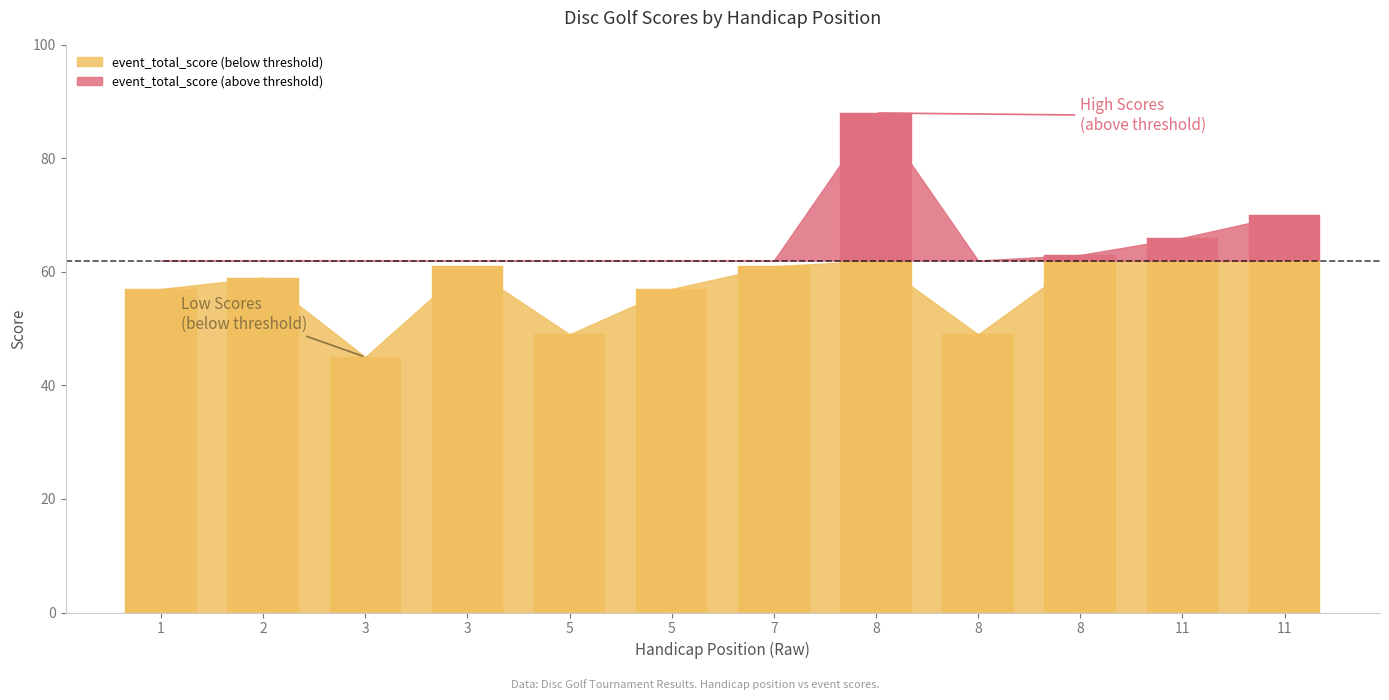

What is the minimum value shown in the chart?

45